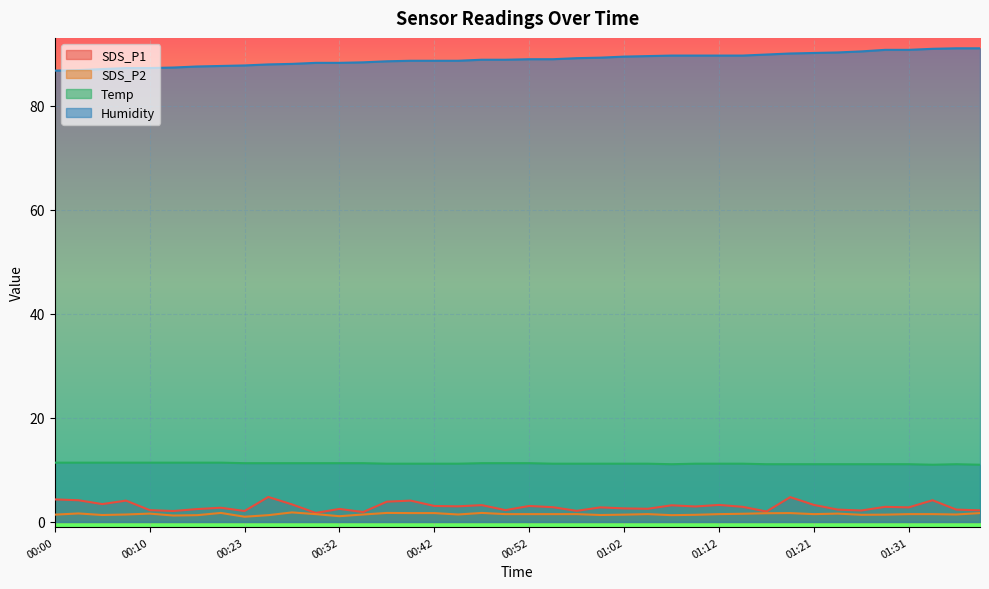

Rank the series by their maximum value, from lowest to highest.

SDS_P2, SDS_P1, Temp, Humidity